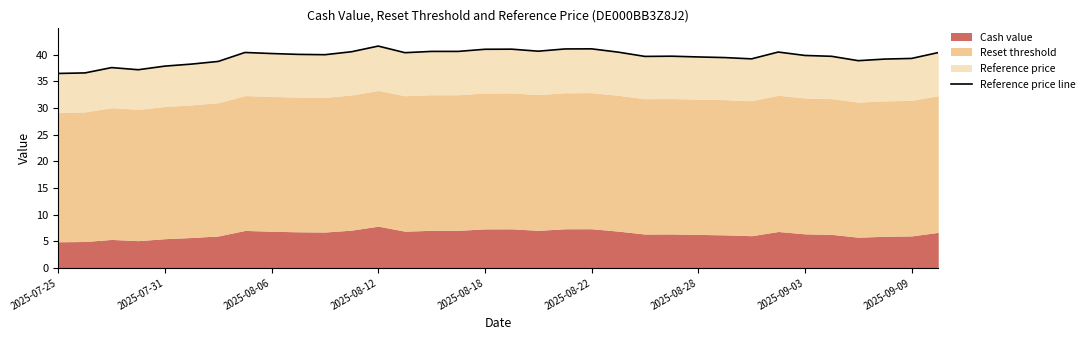

True or false: there are more than 2 points higher than both neighbors.

True